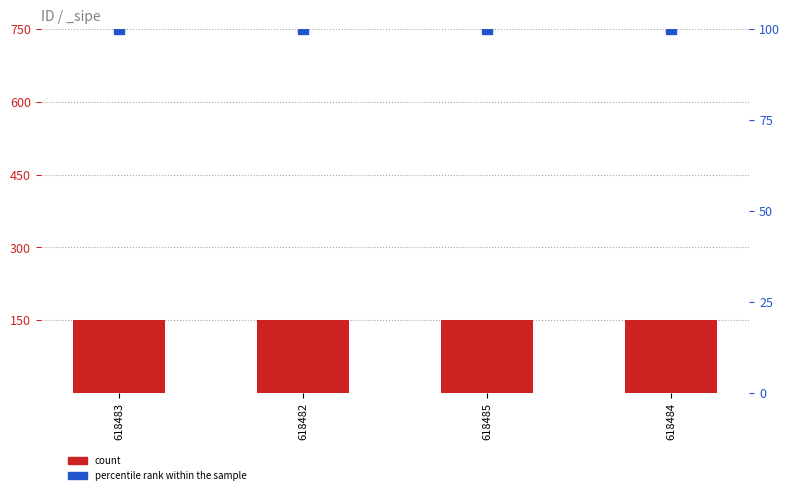

Which series contains the lowest Y value?

percentile rank within the sample